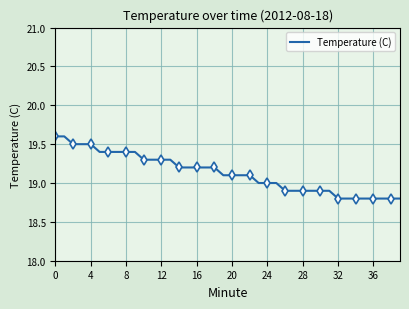

What is the lowest value of the Temperature (C) series?

18.8